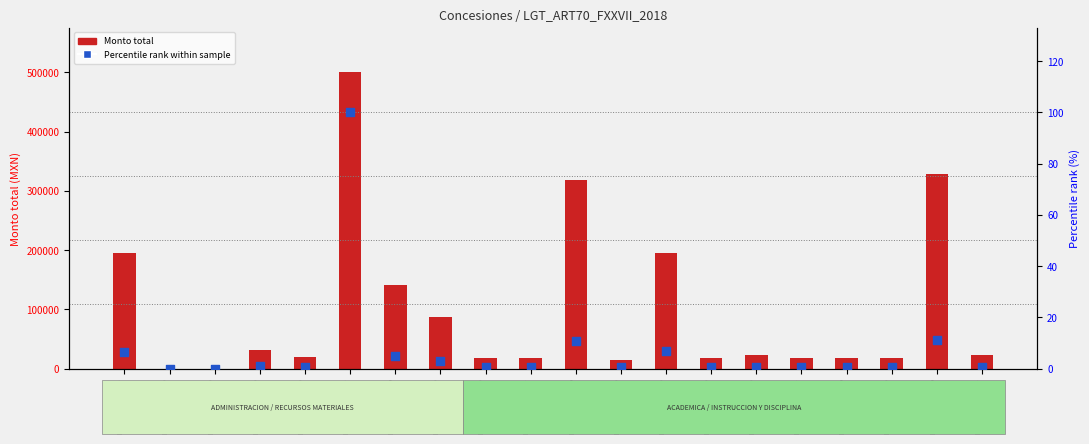

Which series reaches the minimum Y coordinate?

Monto total